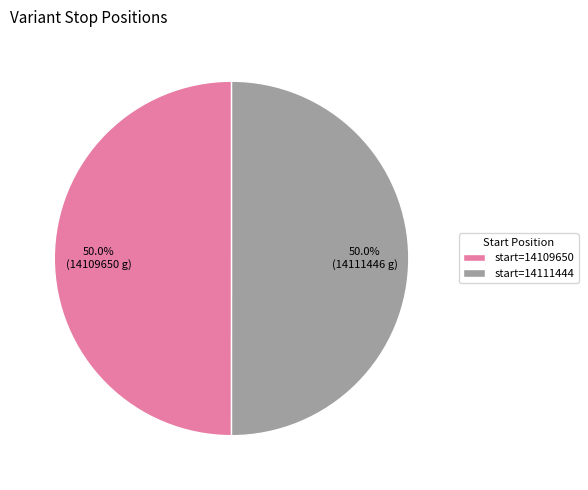

Is the sum of start=14109650 and start=14111444 greater than half?

Yes